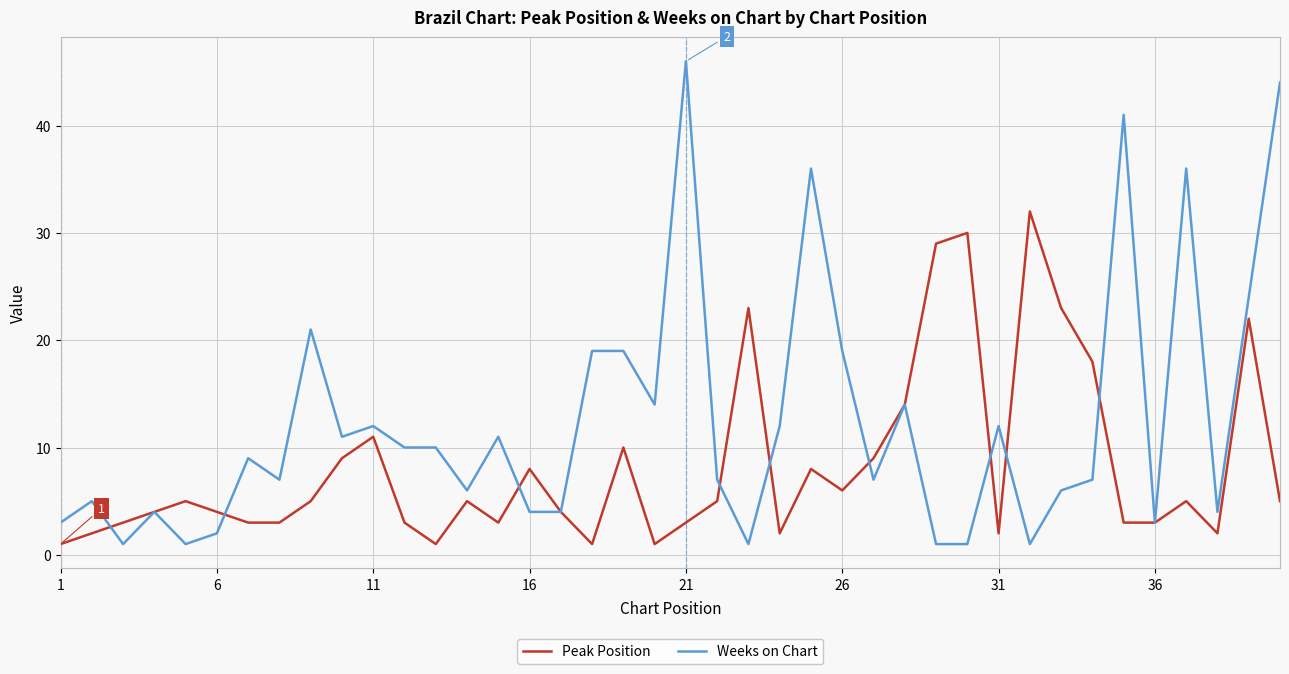

Which series has the widest spread of values?

Weeks on Chart